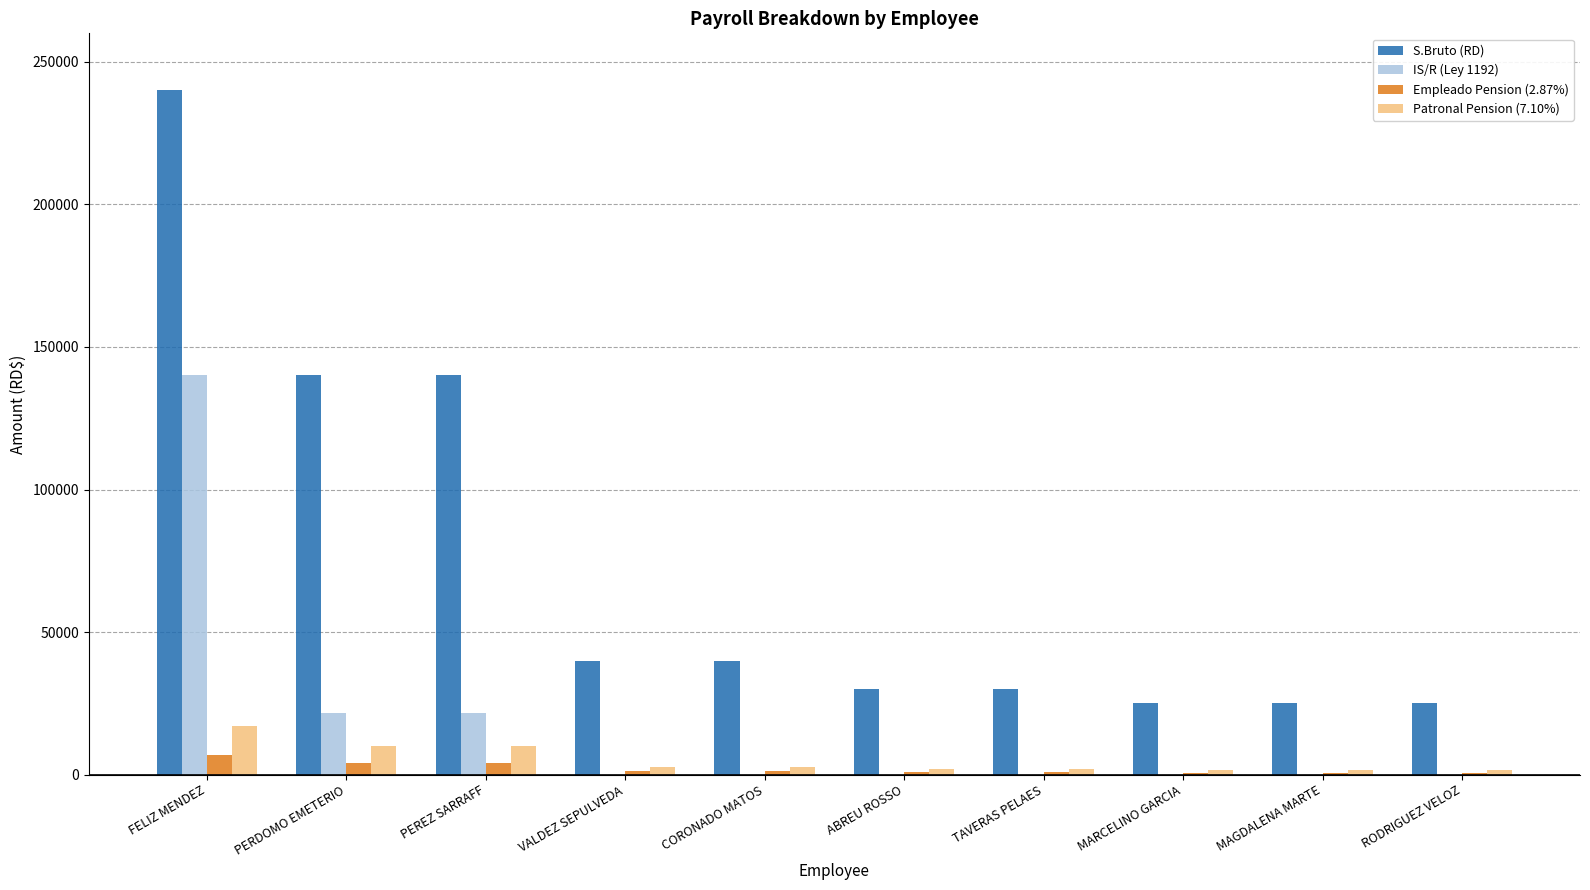

At which label does S.Bruto (RD) reach its peak?

FELIZ MENDEZ